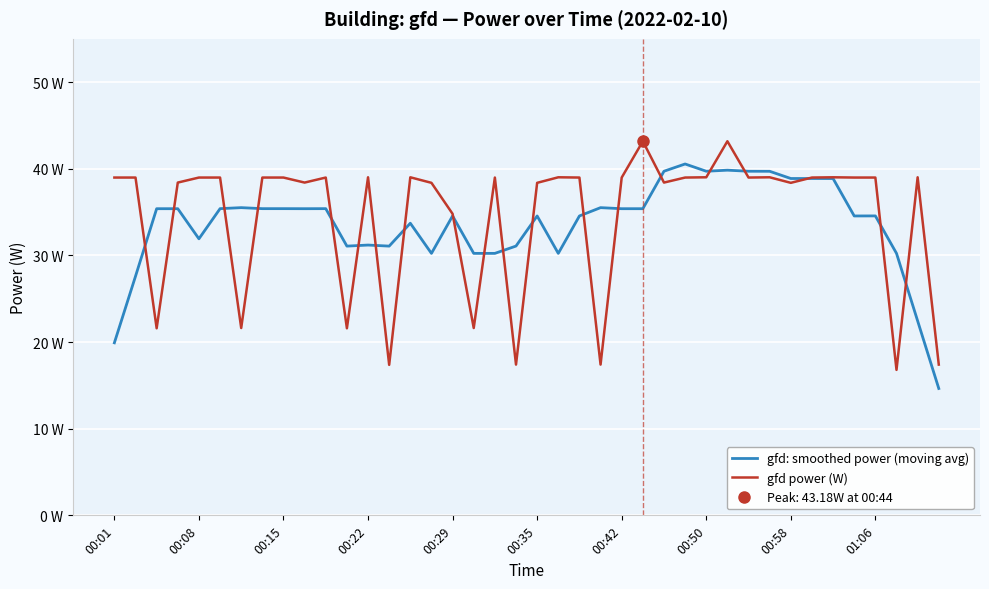

What is the average value of the gfd power (W) series?

34.6